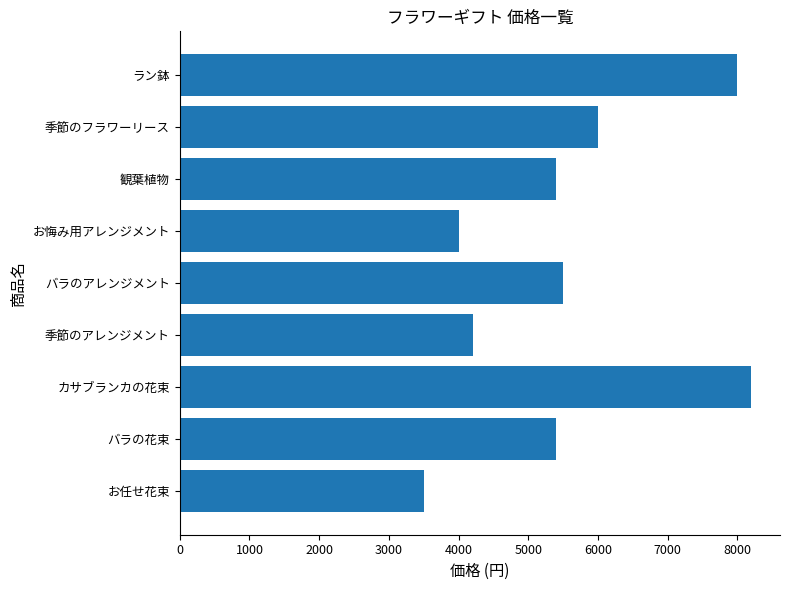

How many data points are less than 5400?

3